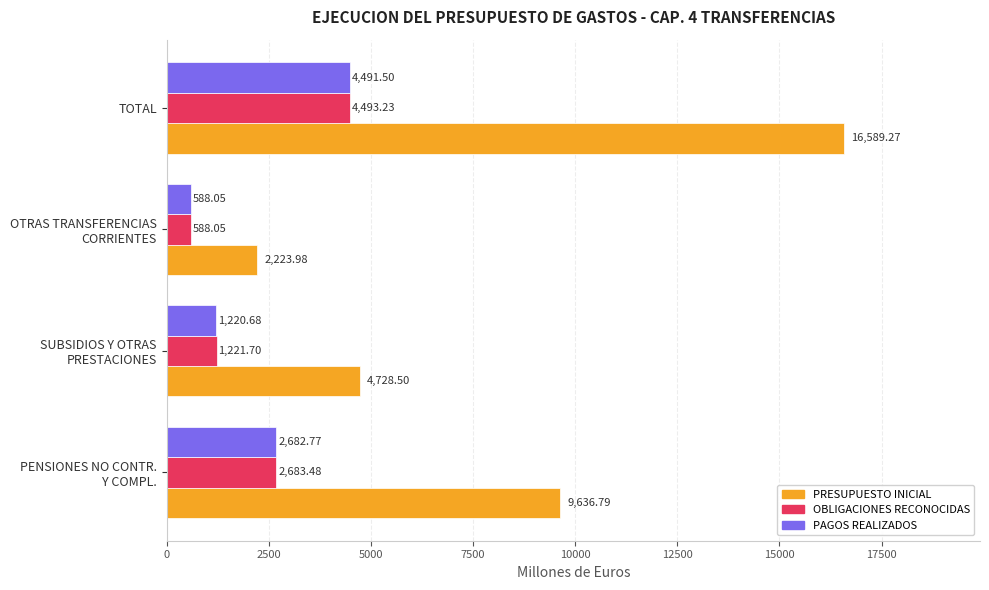

List the series in order of their peak value, lowest first.

PAGOS REALIZADOS, OBLIGACIONES RECONOCIDAS, PRESUPUESTO INICIAL